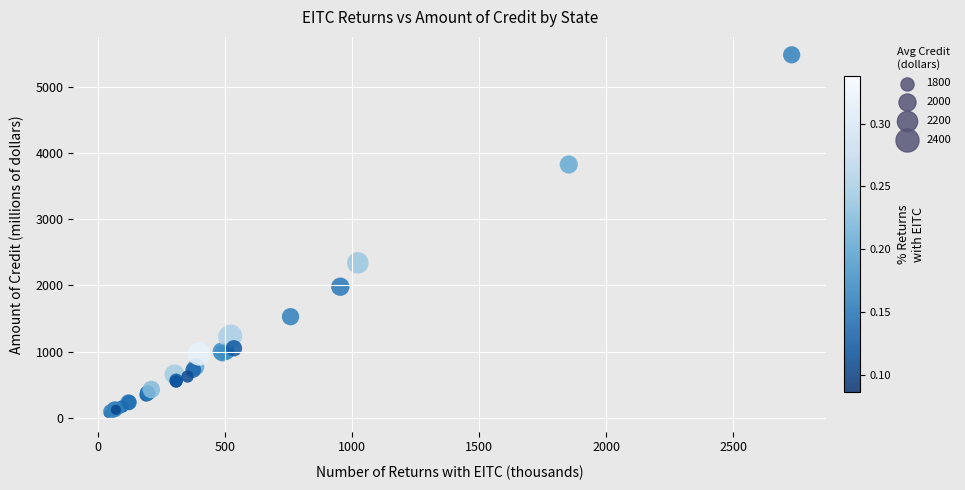

What Y value in the scatter plot is closest to 2771?

2339.3